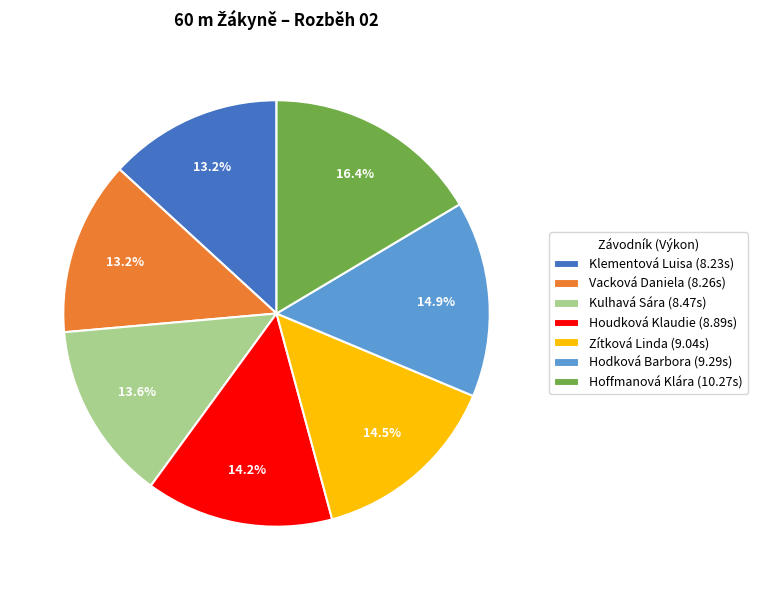

True or false: Klementová Luisa accounts for 24% of the total.

False